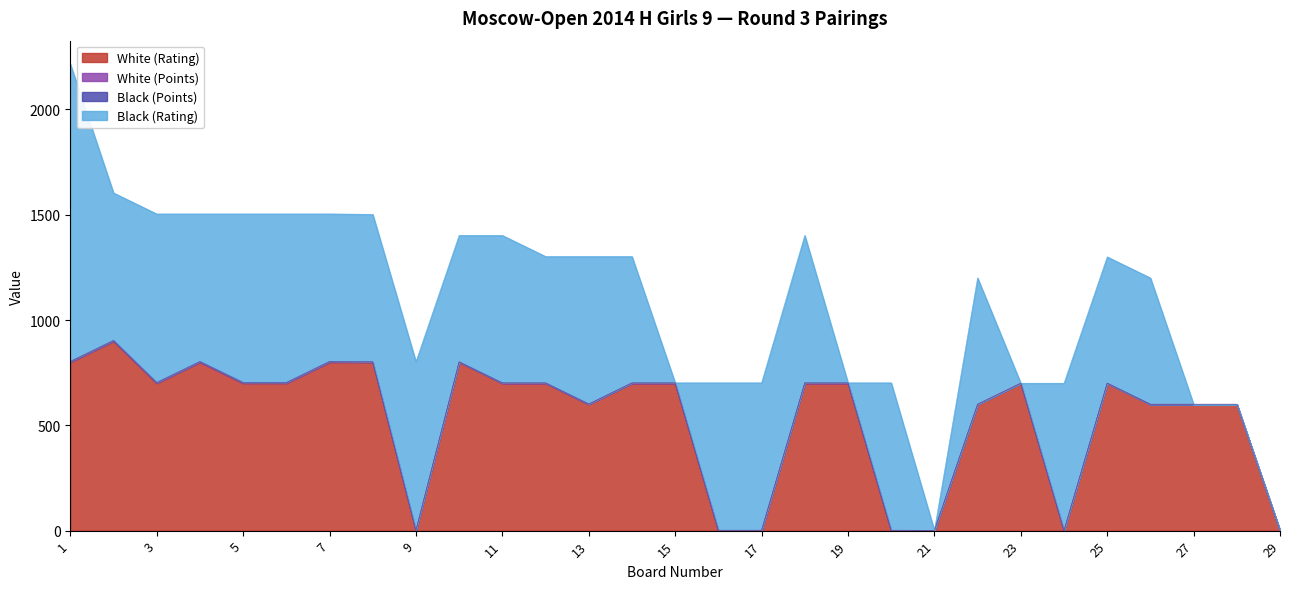

Reading left to right, transcribe all the data shown in this chart.

White (Rating): 800	900	700	800	700	700	800	800	0	800	700	700	600	700	700	0	0	700	700	0	0	600	700	0	700	600	600	600	0
White (Points): 2	2	2	2	2	2	2	1	1	1	1	1	1	1	1	1	1	1	1	1	0	0	0	0	0	0	0	0	0
Black (Points): 2	2	2	2	2	2	2	1	1	1	1	1	1	1	1	1	1	1	1	1	1	0	0	0	0	0	0	0	0
Black (Rating): 1412	700	800	700	800	800	700	700	800	600	700	600	700	600	0	700	700	700	0	700	0	600	0	700	600	600	0	0	0